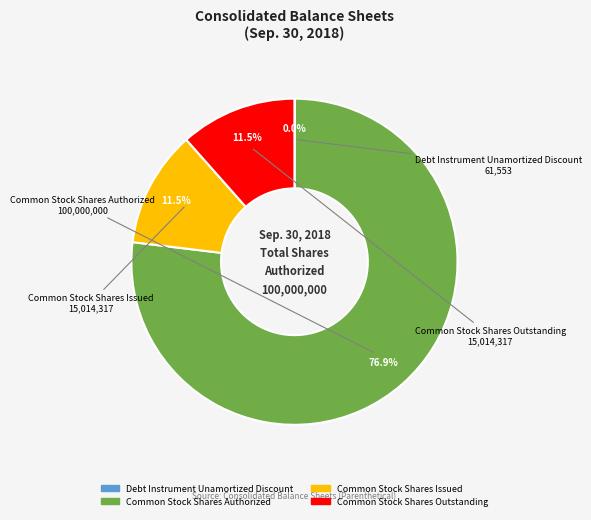

True or false: Common Stock Shares Issued accounts for 5% of the total.

False